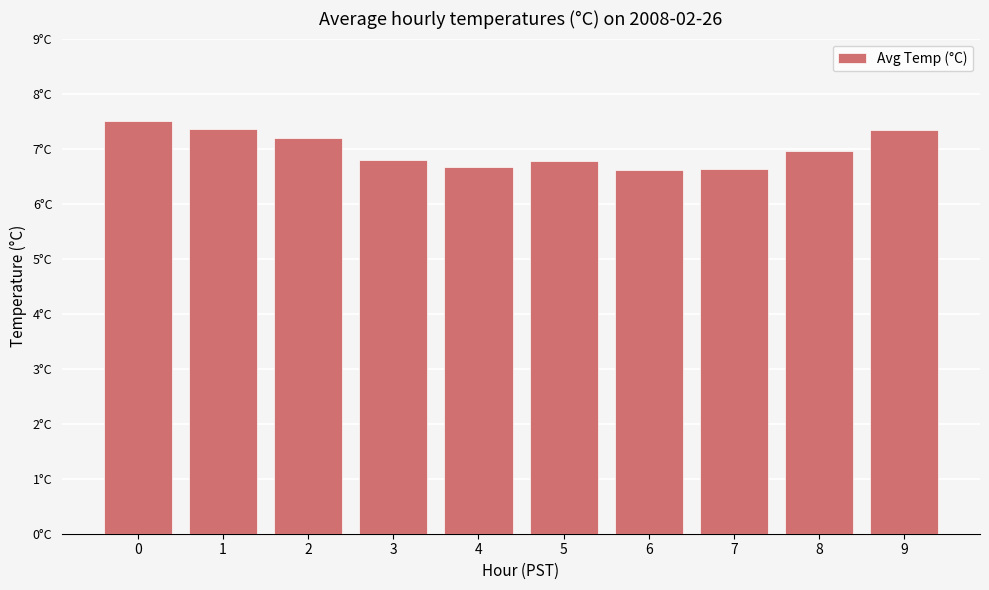

Reading left to right, transcribe all the data shown in this chart.

0=7.5	1=7.4	2=7.2	3=6.8	4=6.7	5=6.8	6=6.6	7=6.6	8=7.0	9=7.3